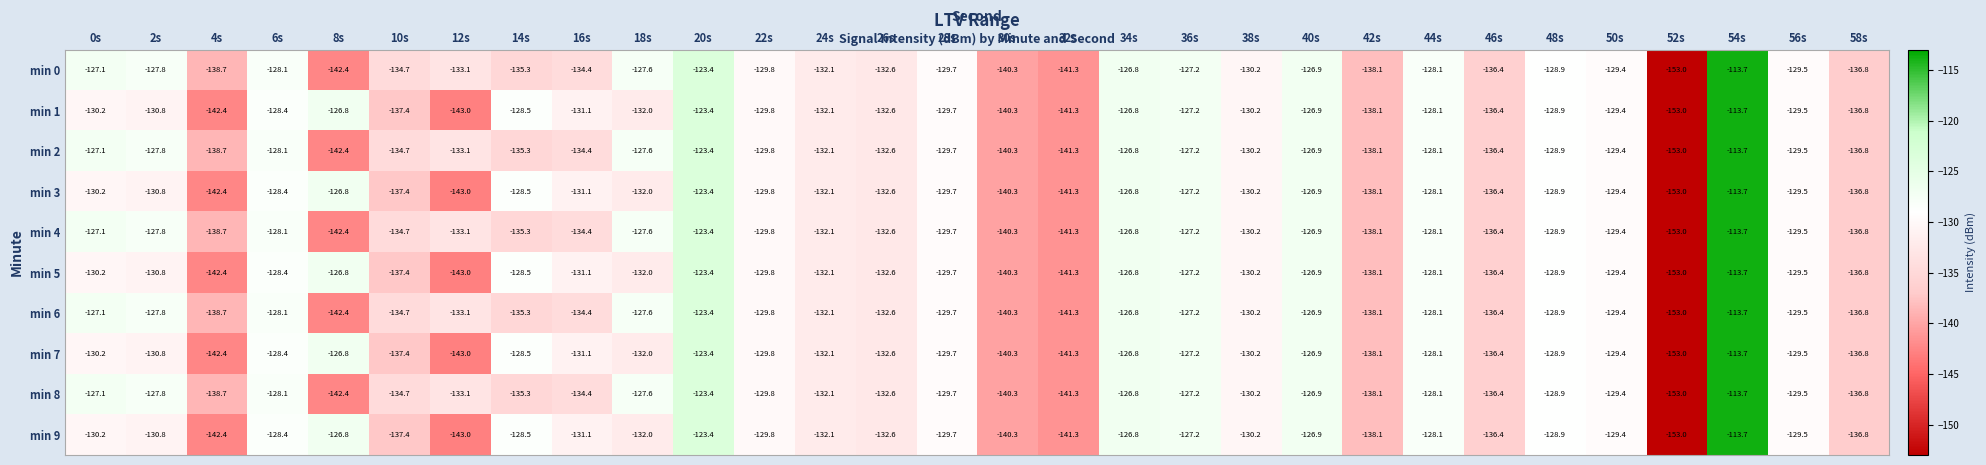

Is it true that min 6 equals -68.0 at 24s?

False